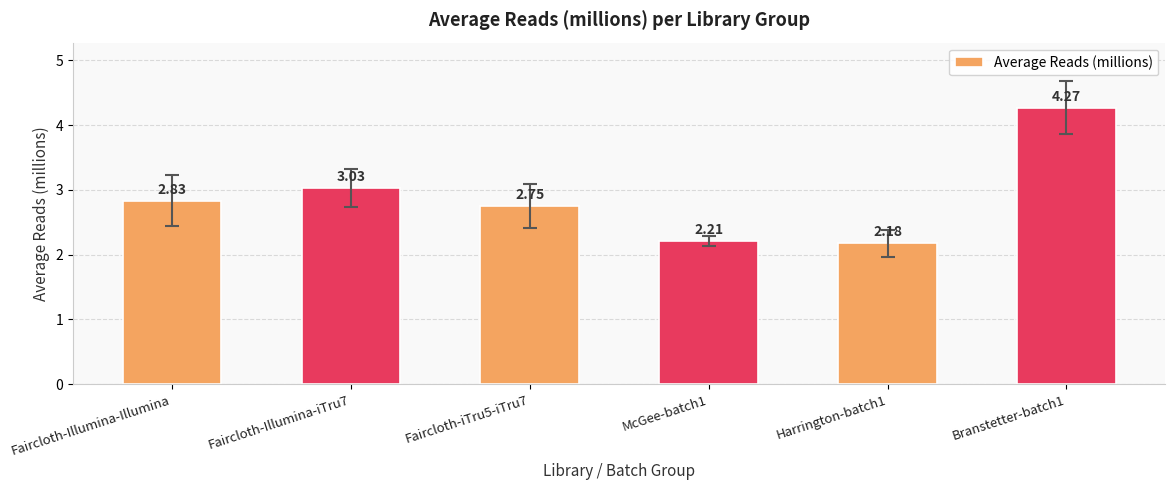

What is the label of the 2nd bar from the right?

Harrington-batch1